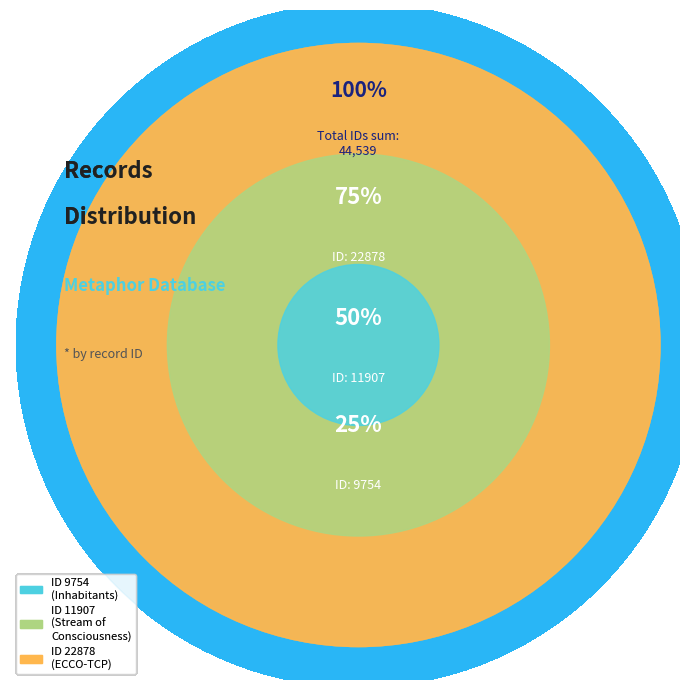

To the nearest percent, what portion does ID 22878
(ECCO-TCP) represent?

51%